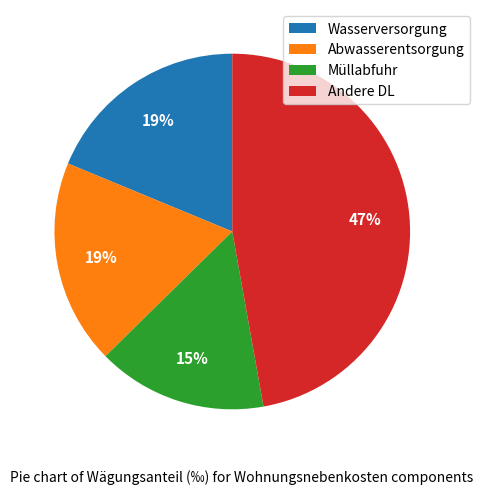

Is Müllabfuhr the majority of the pie?

No